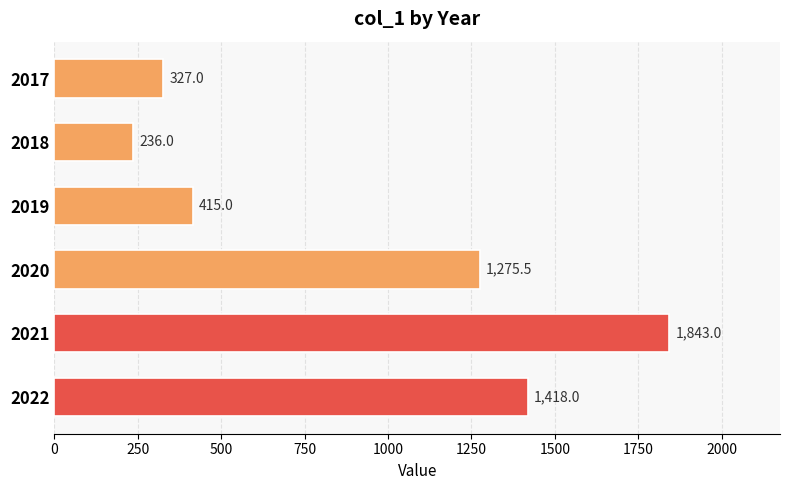

What is the value of the 2nd bar from the top?

236.0